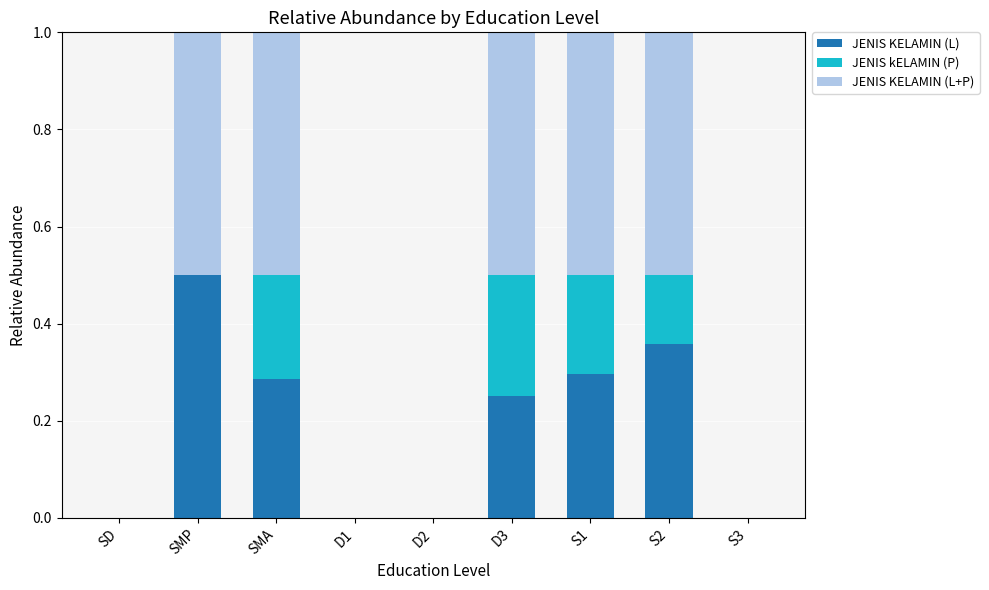

What is the total value across all series at SMA?

1.0